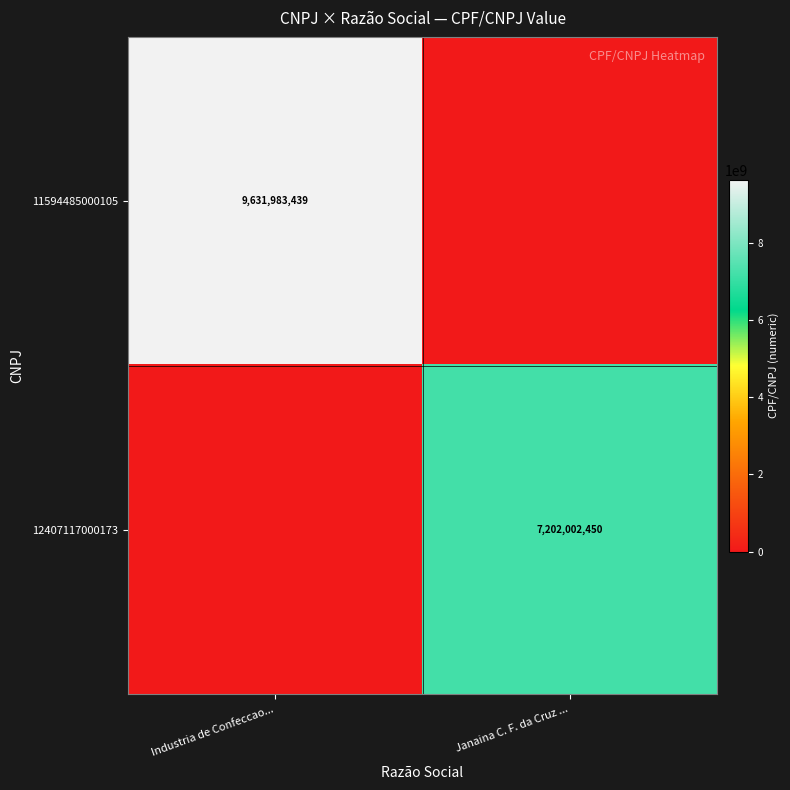

The 11594485000105 series shows 6122065136 at Industria de Confeccao.... True or false?

False